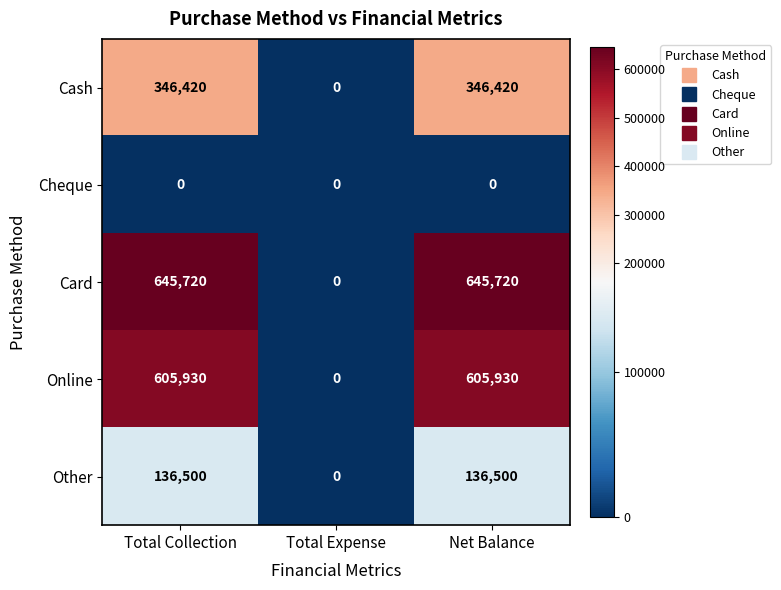

List the series in order of their peak value, highest first.

Card, Online, Cash, Other, Cheque